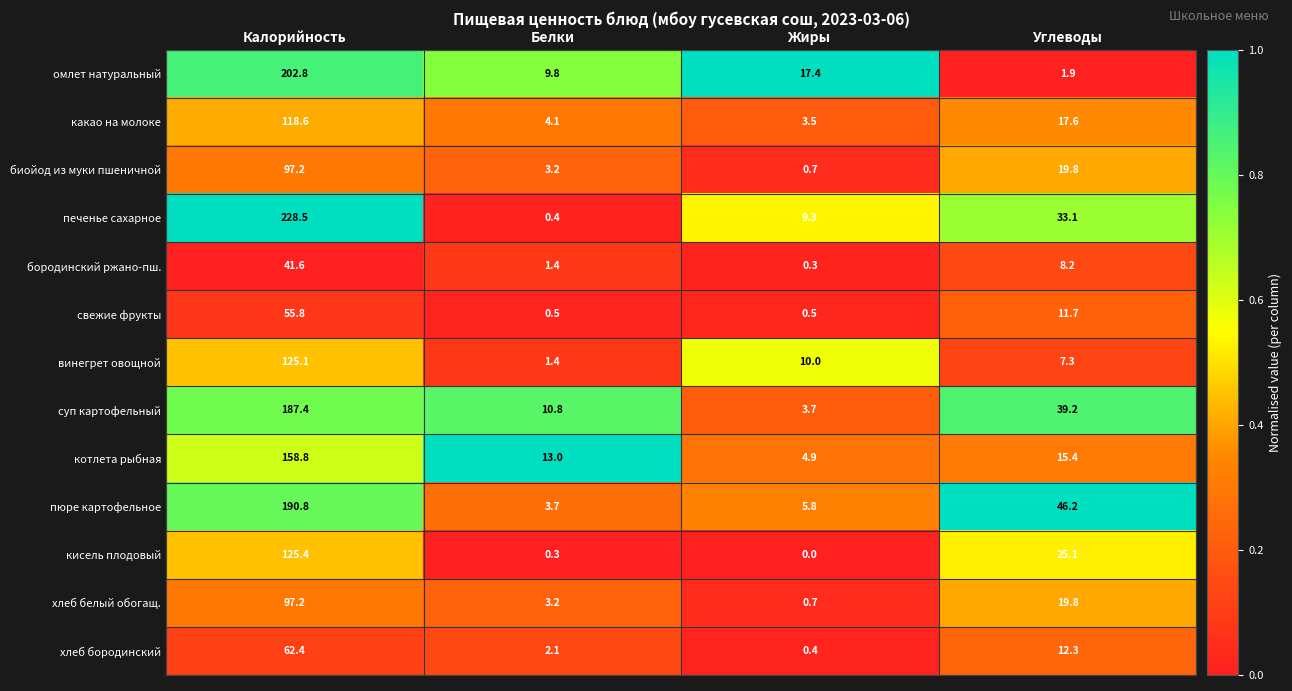

What is the difference between the котлета рыбная values at Жиры and Калорийность?

153.9